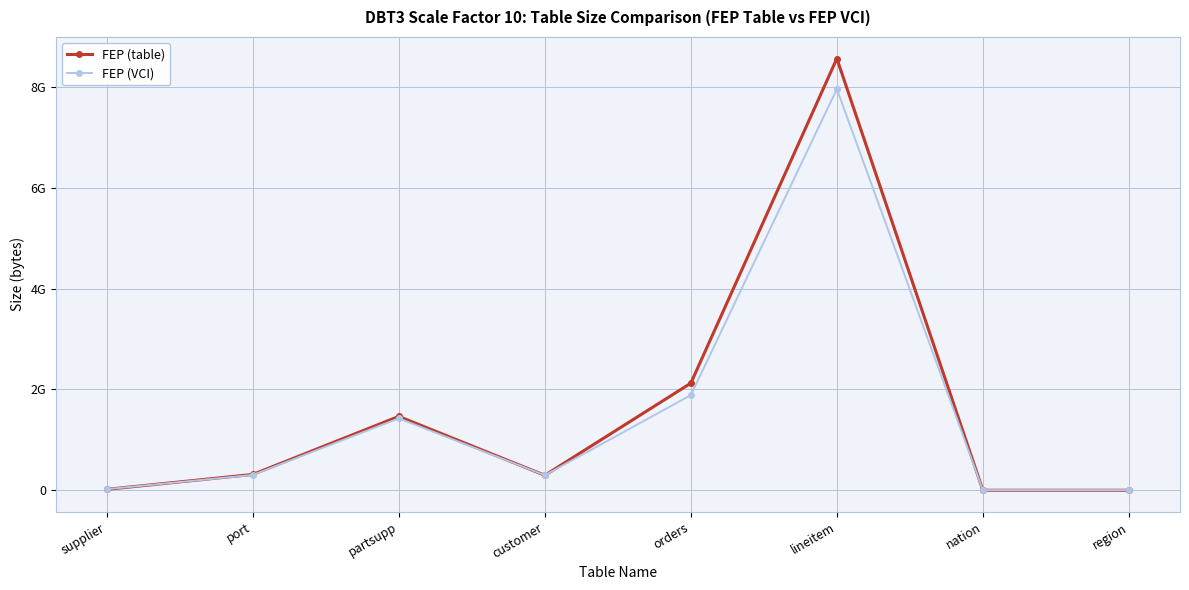

At which label does FEP (table) reach its minimum?

nation